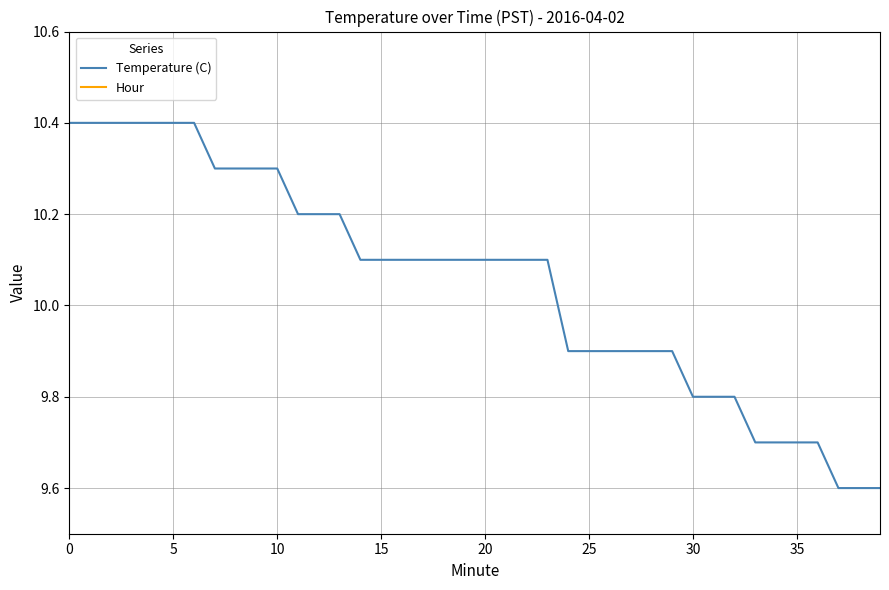

How many lines are shown in the chart?

2